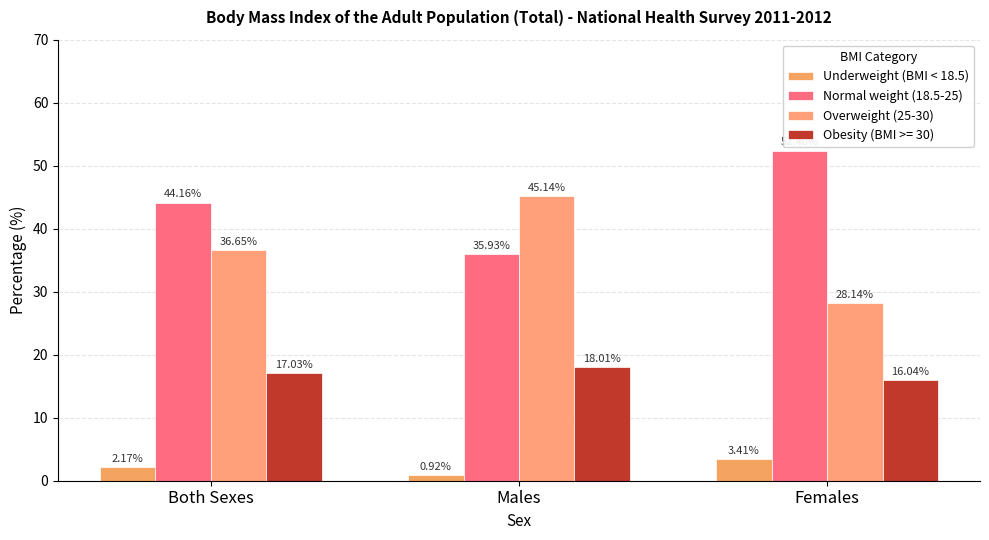

What is the difference between the Underweight (BMI < 18.5) values at Both Sexes and Females?

1.2